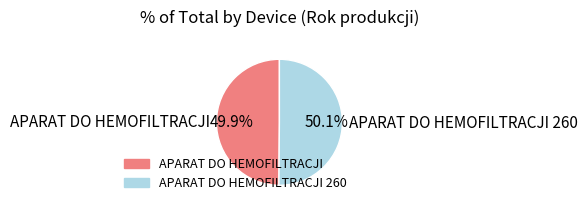

What is the ratio of the value at APARAT DO HEMOFILTRACJI to the value at APARAT DO HEMOFILTRACJI 260?

1.0